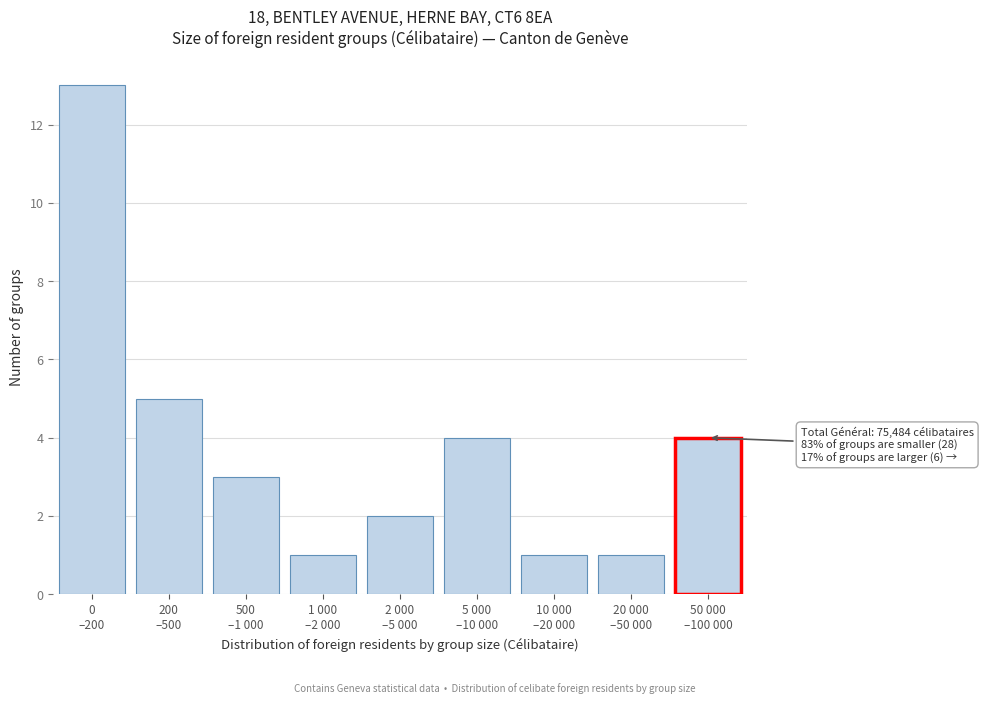

Reading left to right, extract all data points from this chart.

13	5	3	1	2	4	1	1	4